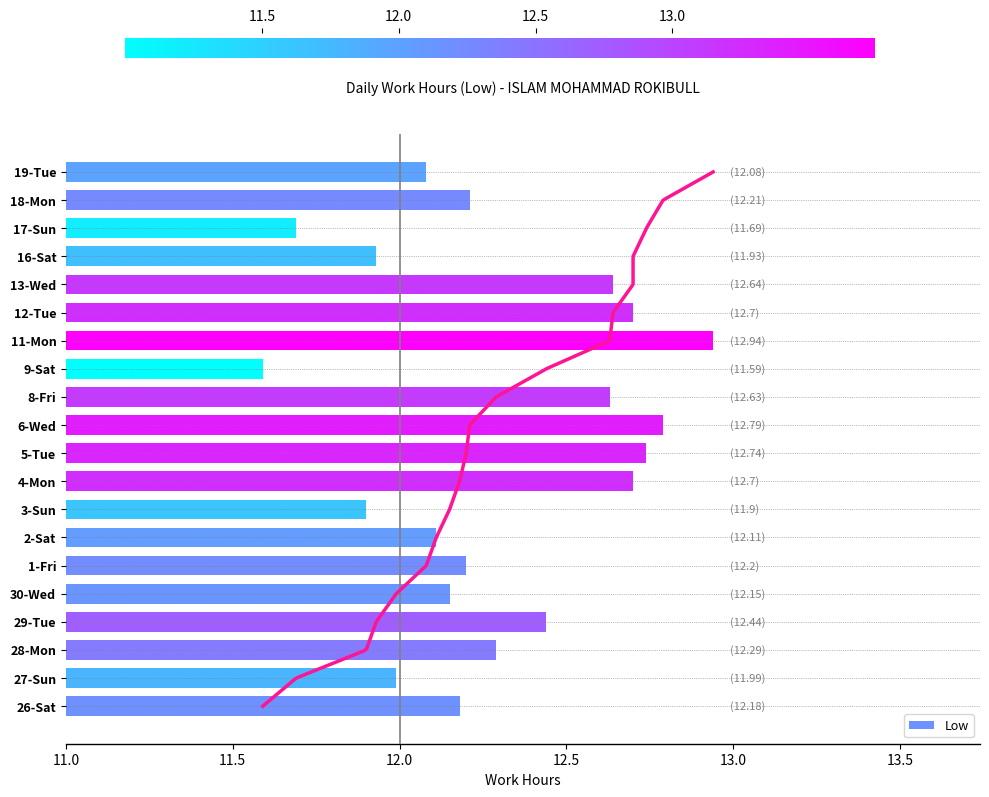

What is the value of the 15th bar from the left?

12.7